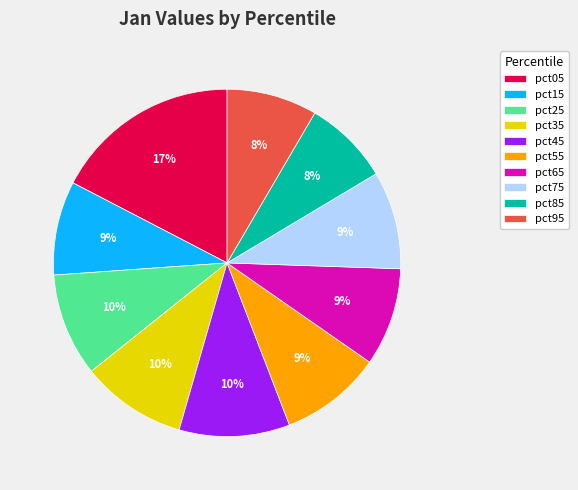

Which category has the biggest portion of the pie?

pct05